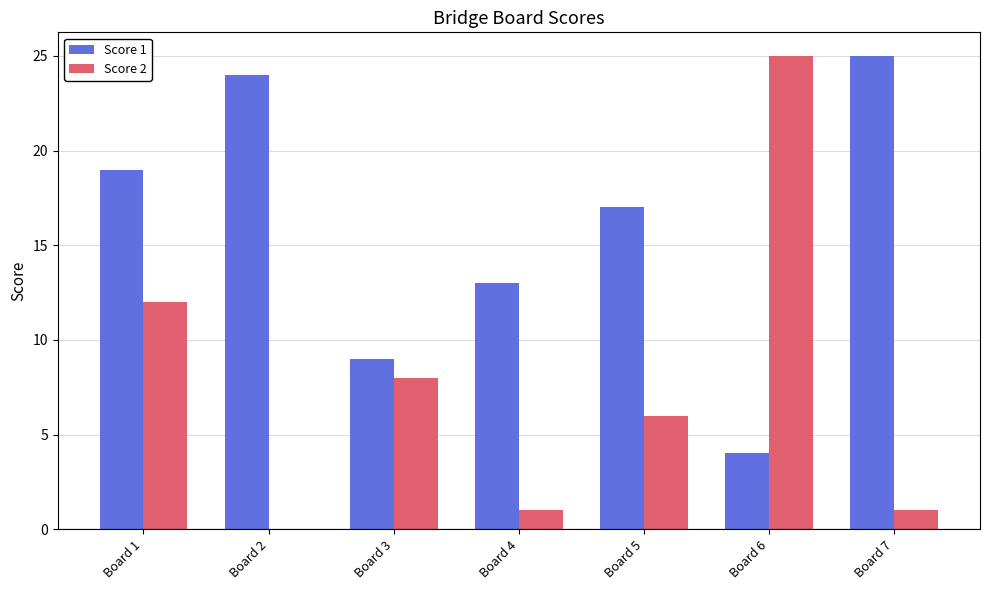

Which series has the largest total across all categories?

Score 1